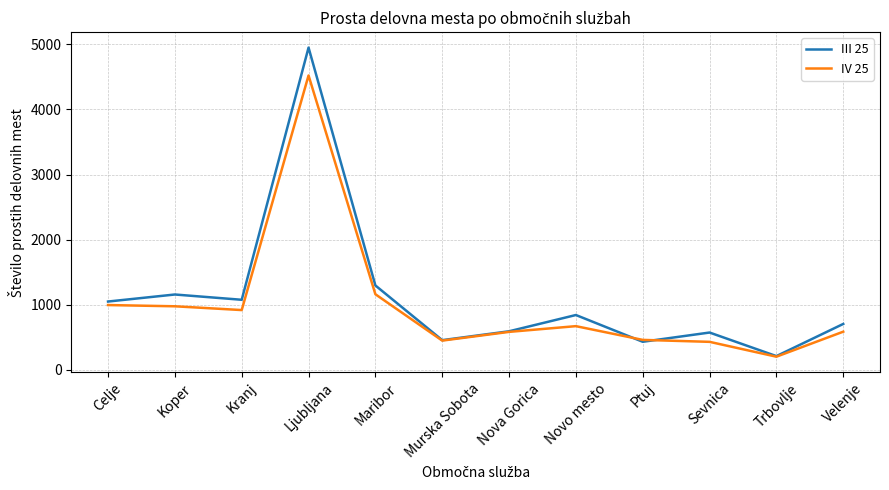

Is it true that III 25 equals 1937 at Maribor?

False